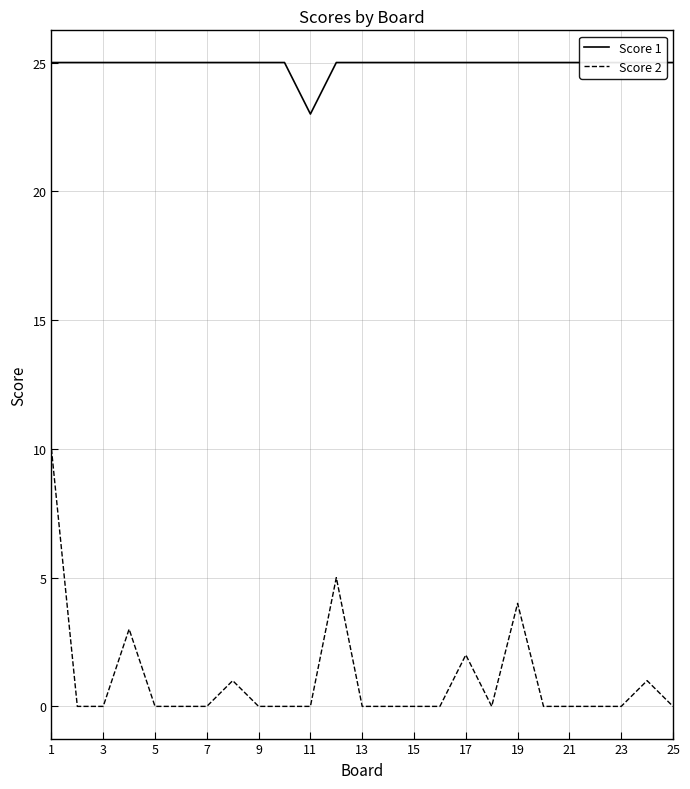

List the series in order of their peak value, lowest first.

Score 2, Score 1